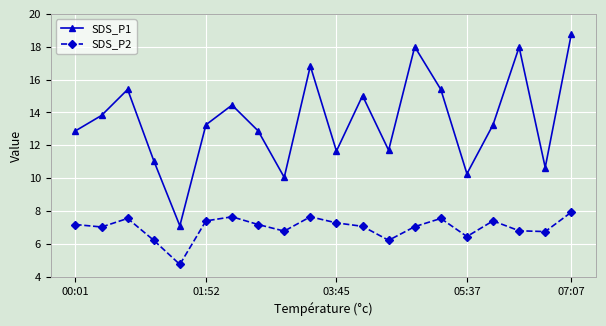

What is the lowest value of the SDS_P1 series?

7.1